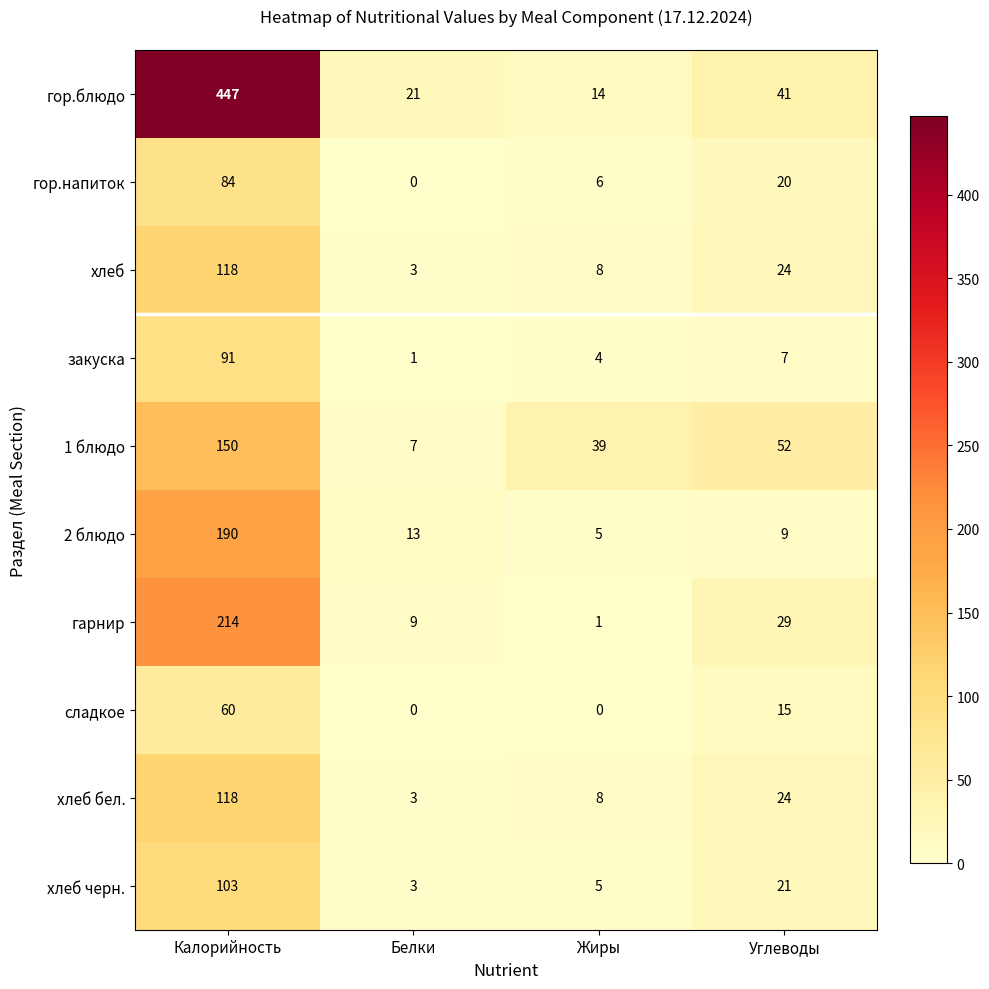

Which series changed the most between Калорийность and Углеводы?

гор.блюдо